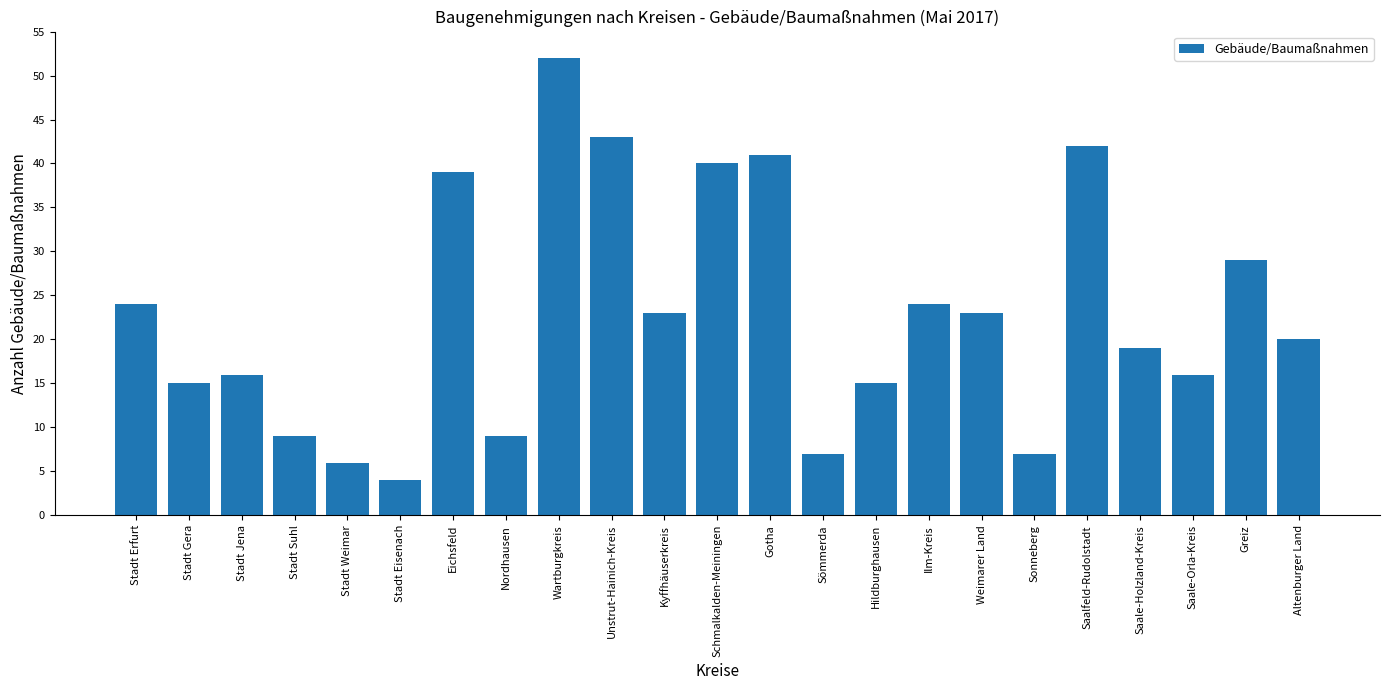

The chart shows a value of 6 at Hildburghausen. True or false?

False